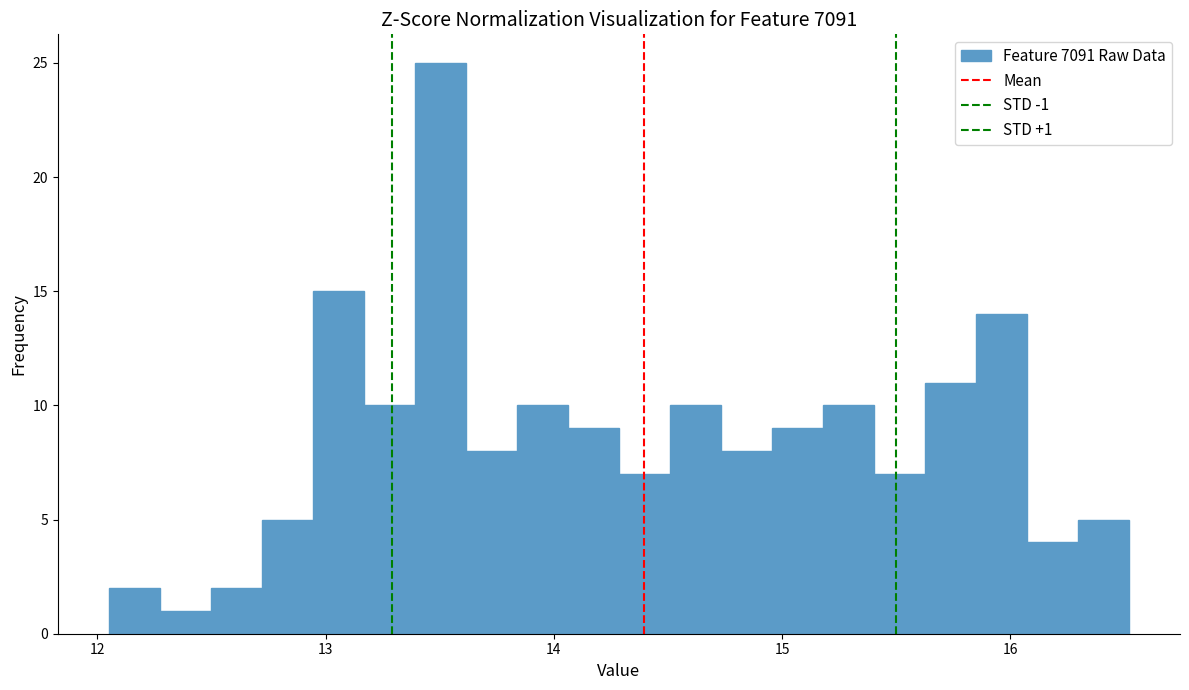

Read against the x-axis, roughly where is the centre of the tallest bar?

13.5